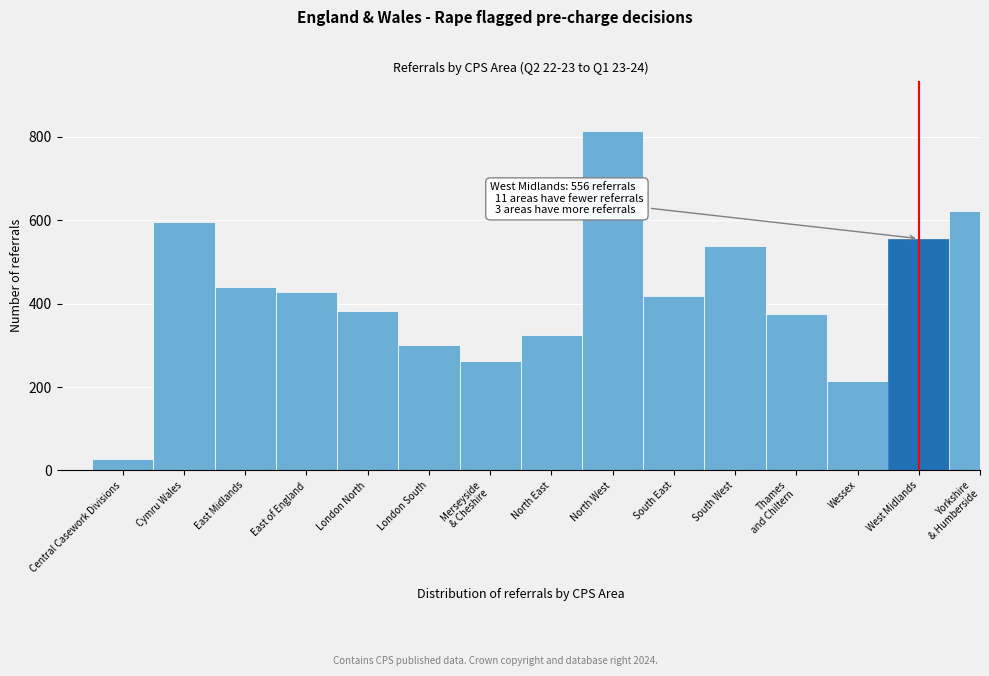

Reading left to right, list all the values displayed in this chart.

28	597	440	427	383	302	262	325	813	419	539	376	214	556	622